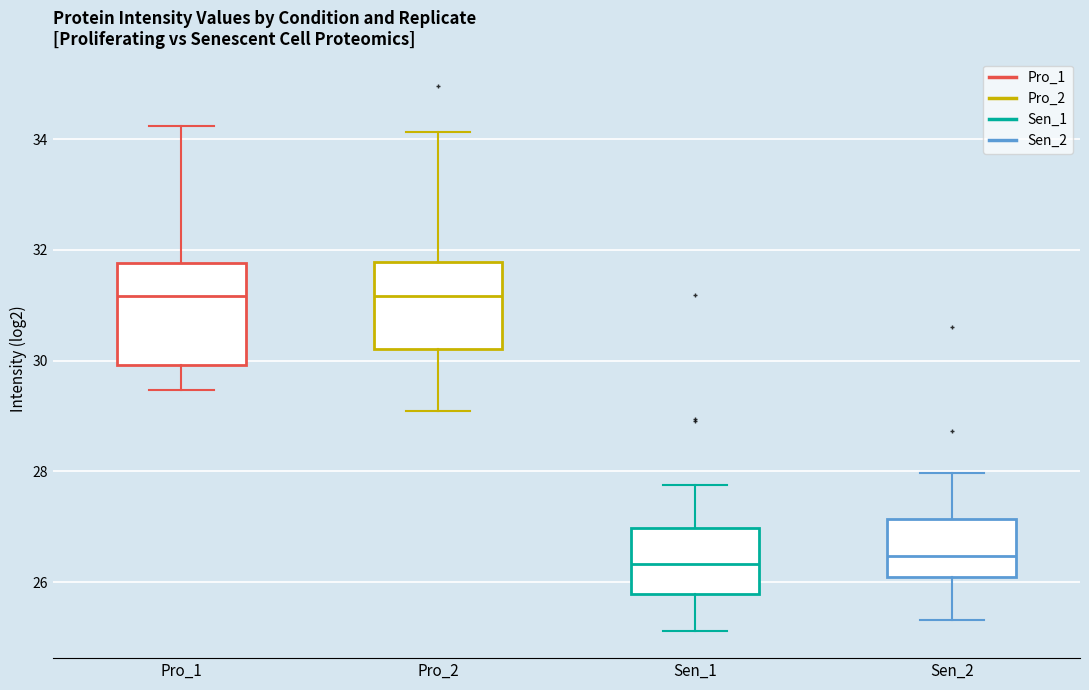

Reading left to right, read every box against the y-axis: the position of its median line, the range the box covers, and the ends of its whiskers. The values are not printed on the chart, so give them approximately, as read against the axis.

Pro_1: median 31.2, box 30.0 to 31.8, whiskers 29.4 to 34.2
Pro_2: median 31.2, box 30.2 to 31.8, whiskers 29.0 to 34.2
Sen_1: median 26.4, box 25.8 to 27.0, whiskers 25.2 to 27.8
Sen_2: median 26.4, box 26.0 to 27.2, whiskers 25.4 to 28.0